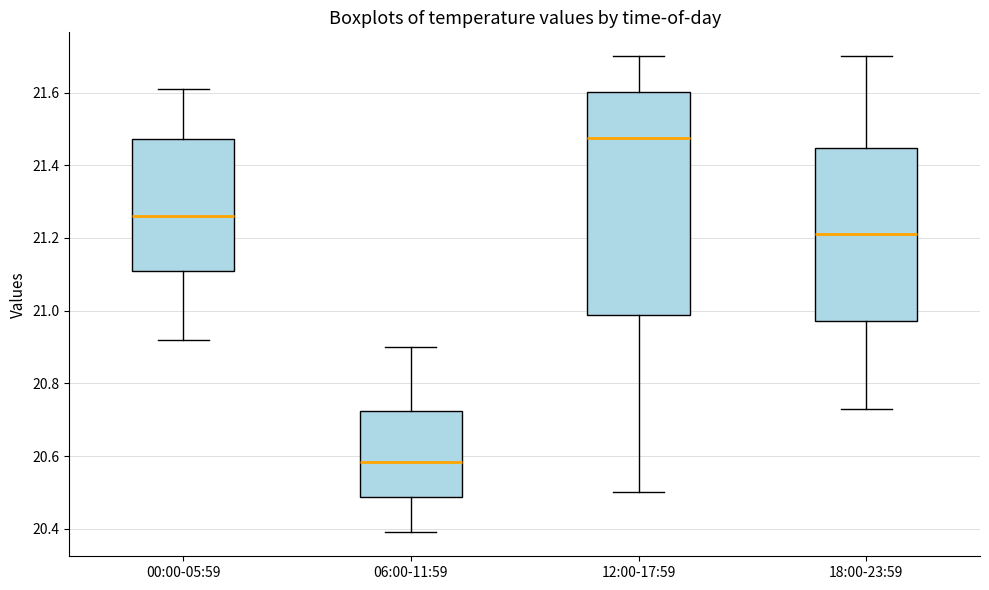

Reading left to right, transcribe this box plot: for each box, give where its median line is, the range the box spans, and where its two whiskers end, as read against the y-axis. The values are not printed on the chart, so give them approximately, as read against the axis.

00:00-05:59: median 21.26, box 21.12 to 21.48, whiskers 20.92 to 21.62
06:00-11:59: median 20.58, box 20.48 to 20.72, whiskers 20.40 to 20.90
12:00-17:59: median 21.48, box 20.98 to 21.60, whiskers 20.50 to 21.70
18:00-23:59: median 21.22, box 20.98 to 21.44, whiskers 20.74 to 21.70